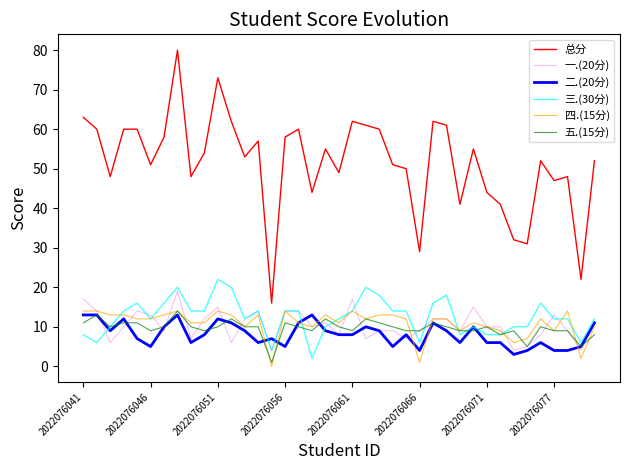

What is the maximum value shown in the chart?

80